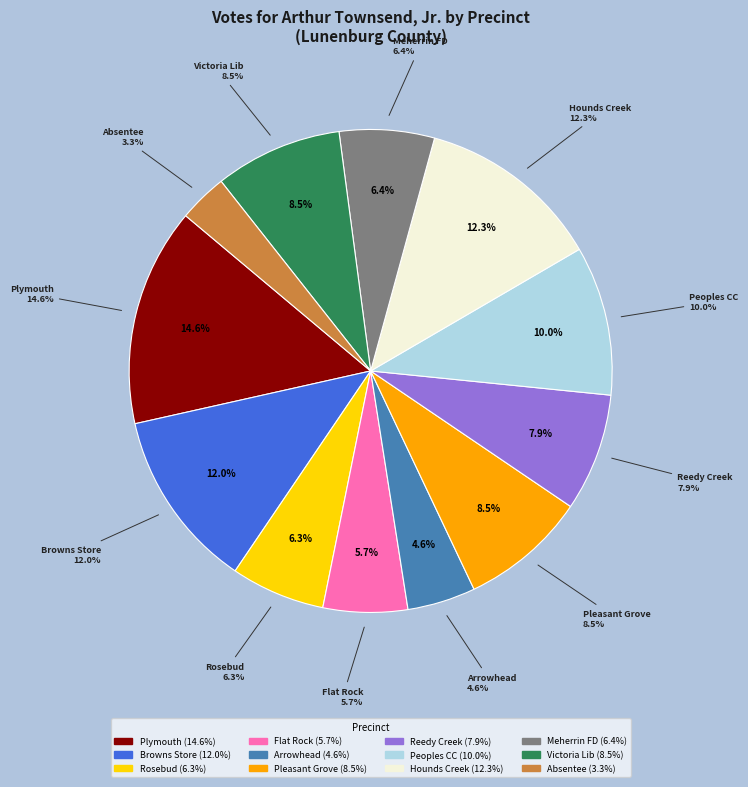

What portion of the pie excludes 501 - Reedy Creek?

92.1%